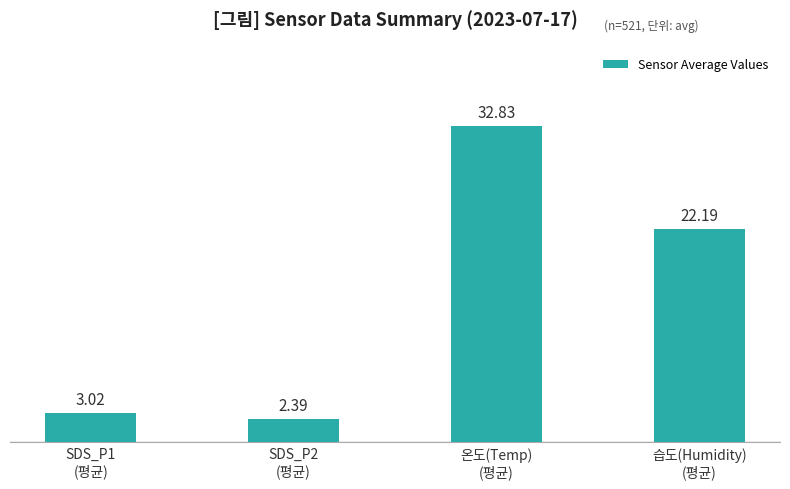

What is the label of the 3rd bar from the right?

SDS_P2
(평균)